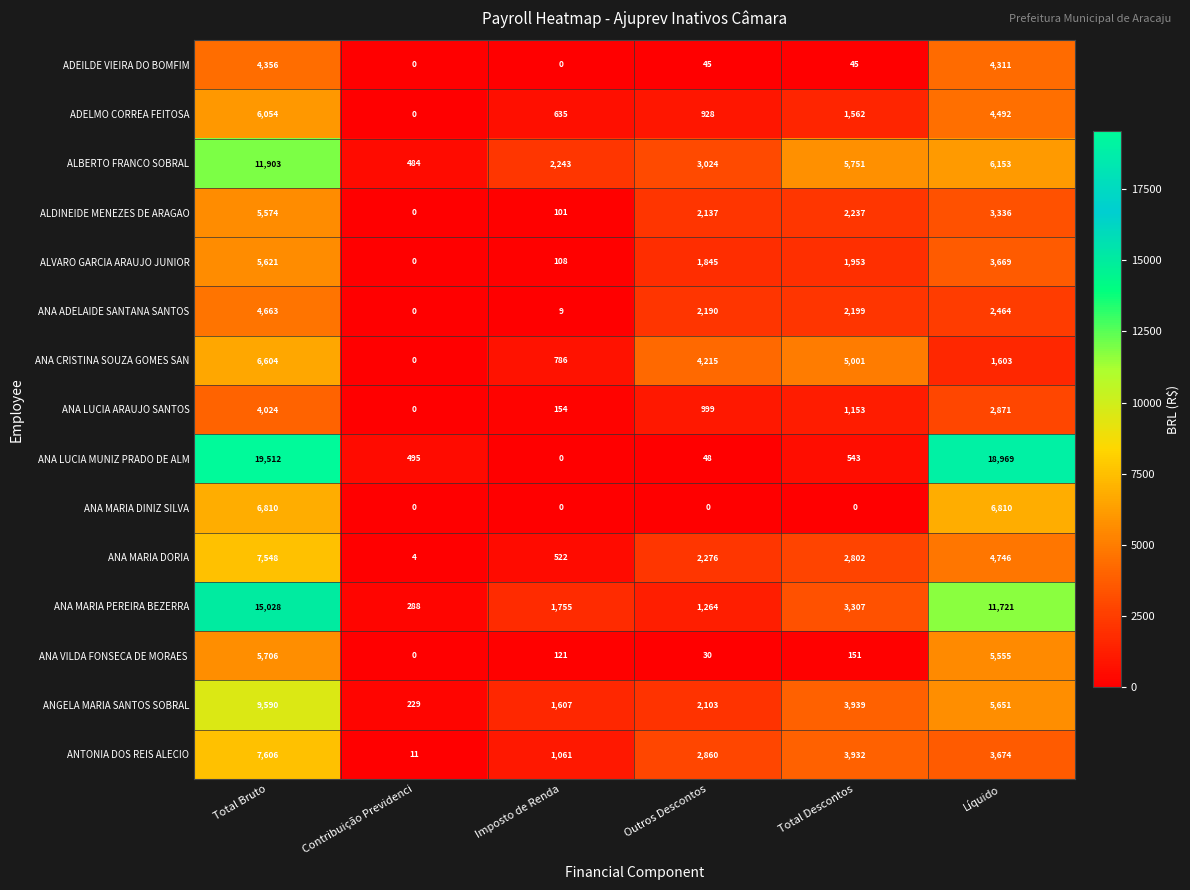

Which series has the largest total across all categories?

ANA LUCIA MUNIZ PRADO DE ALM